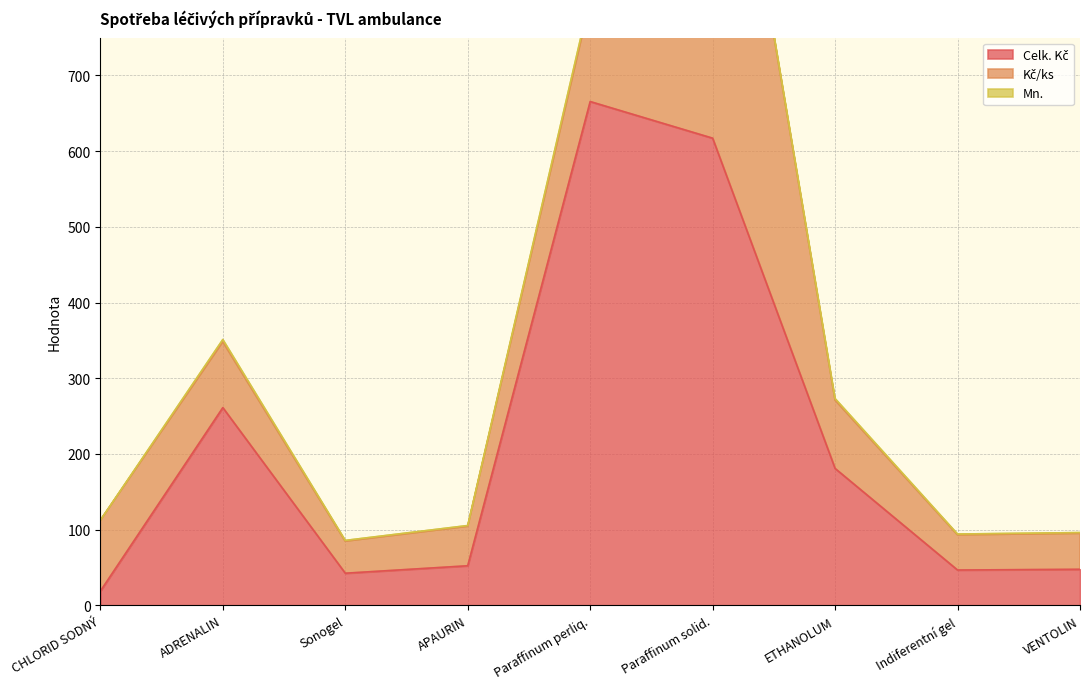

What is the sum of the Celk. Kč values at Sonogel and Indiferentní gel?

88.9